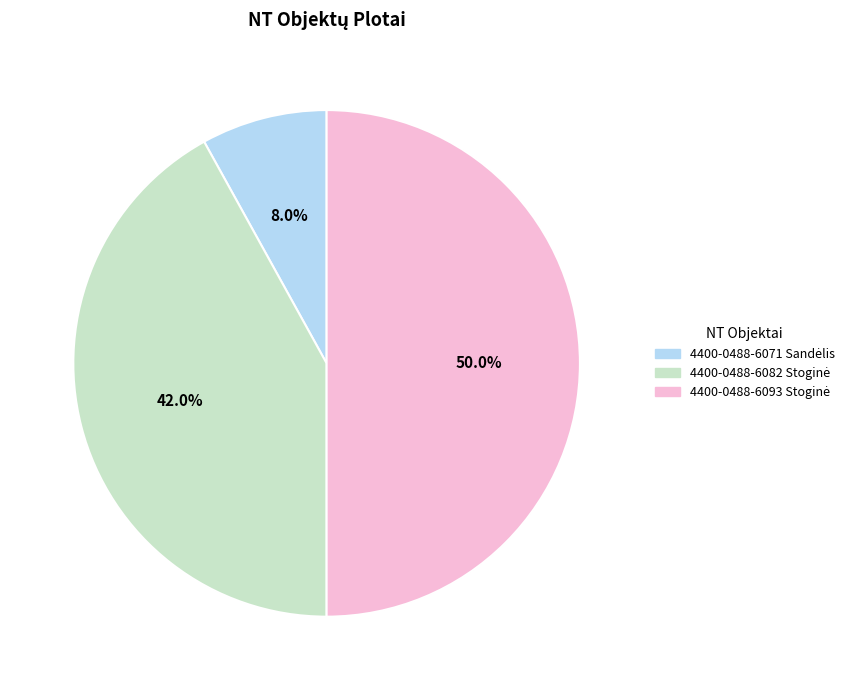

How many slices are in this pie chart?

3